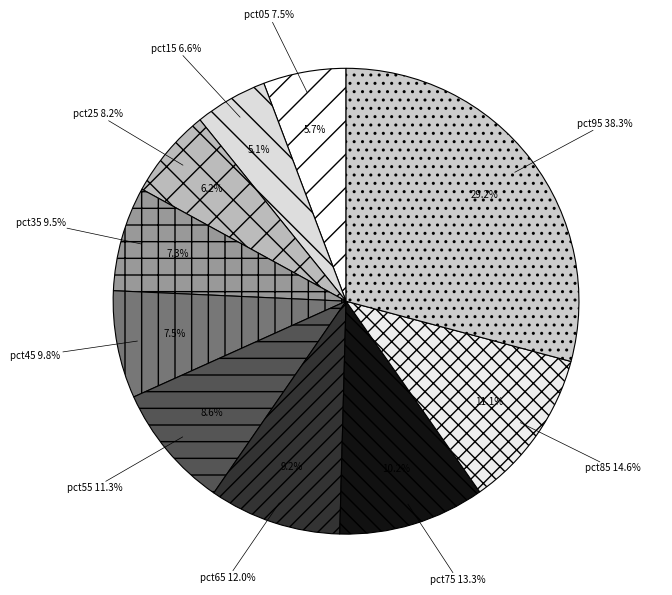

To the nearest percent, what is the difference between the pct45 and pct55 slice percentages?

1%